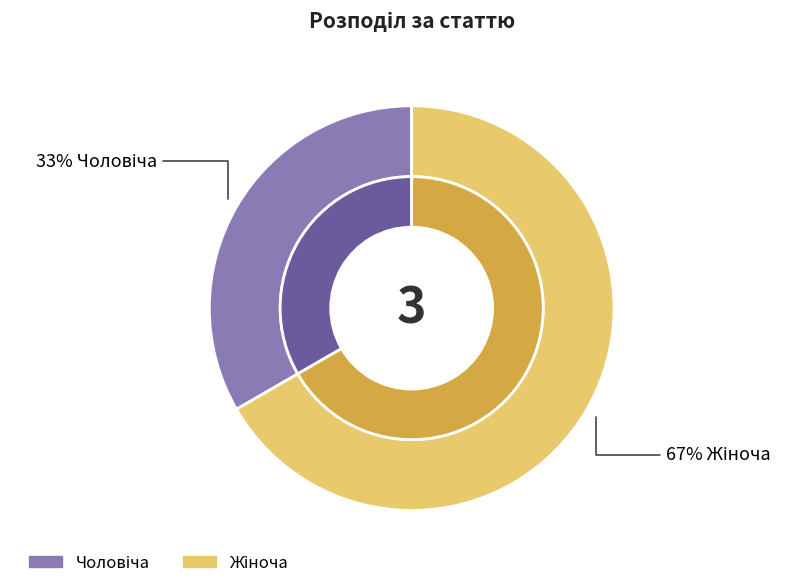

To the nearest percent, what percentage of the pie is Чоловіча?

33%